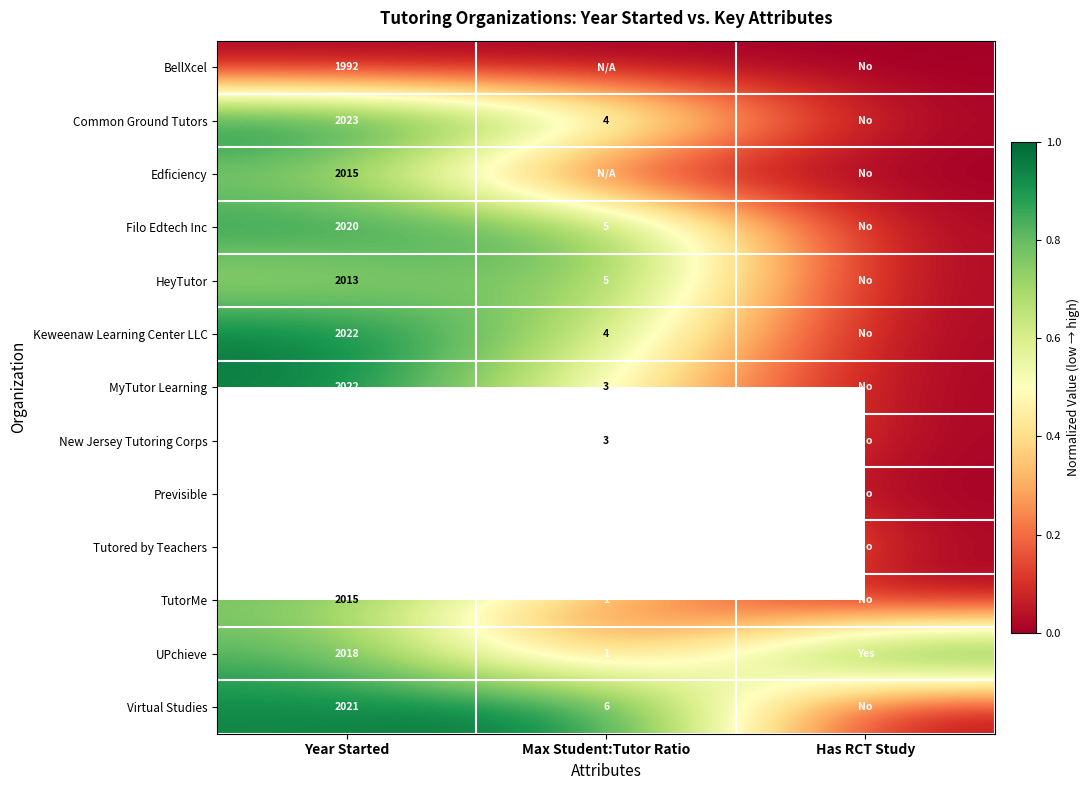

Is the value of MyTutor Learning at Max Student:Tutor Ratio greater than the value of Edficiency at Year Started?

No